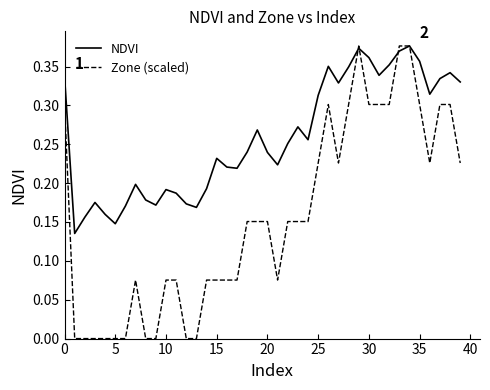

Which series has the widest spread of values?

Zone (scaled)